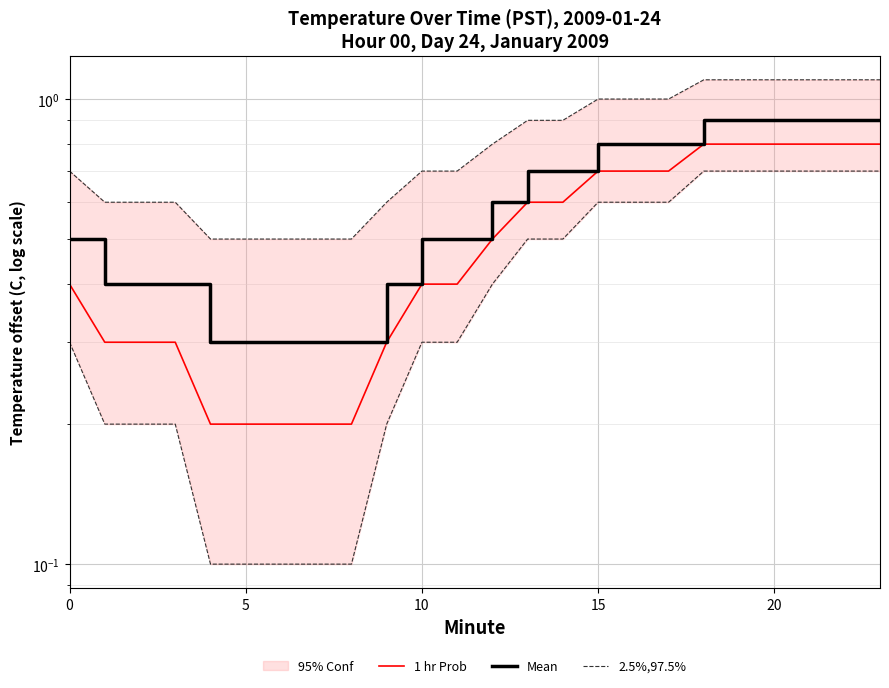

Which series has the largest total across all categories?

Mean